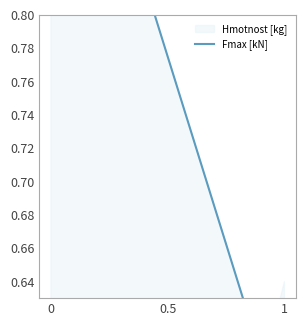

True or false: the data shows 0.5 at 1.

False